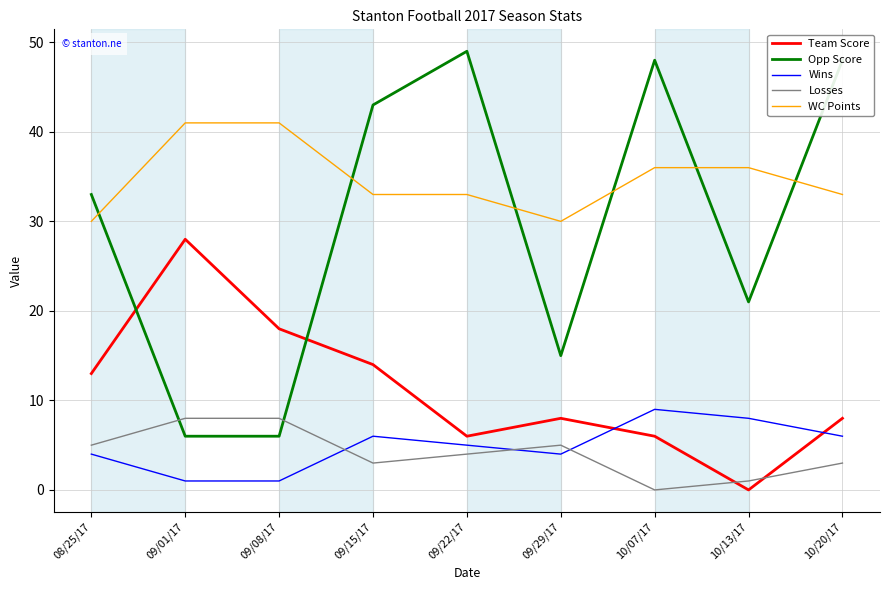

Which series has the widest spread of values?

Opp Score